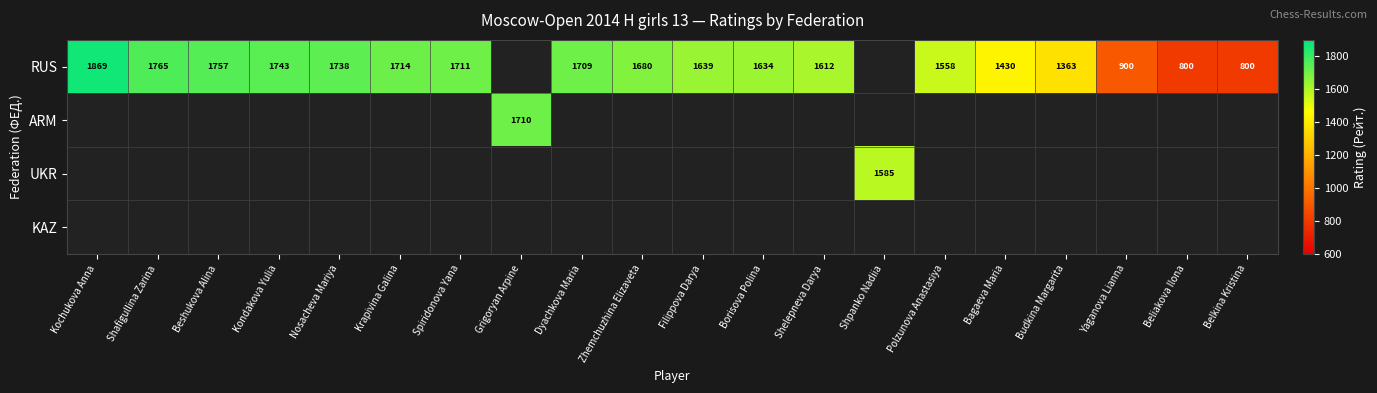

The value of RUS at Filippova Darya is 820. True or false?

False